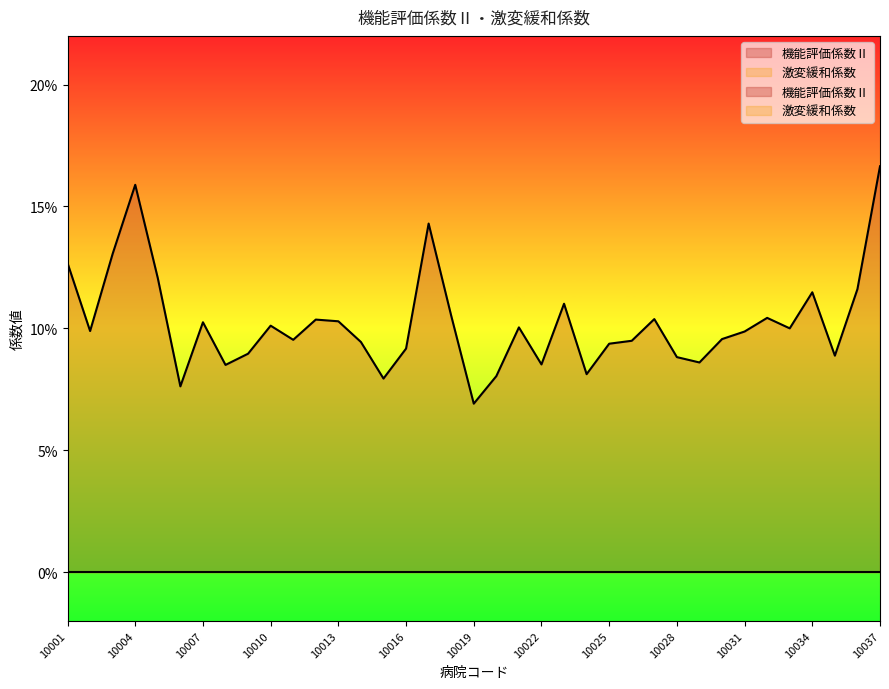

The value at 10004 is 0.1. True or false?

False